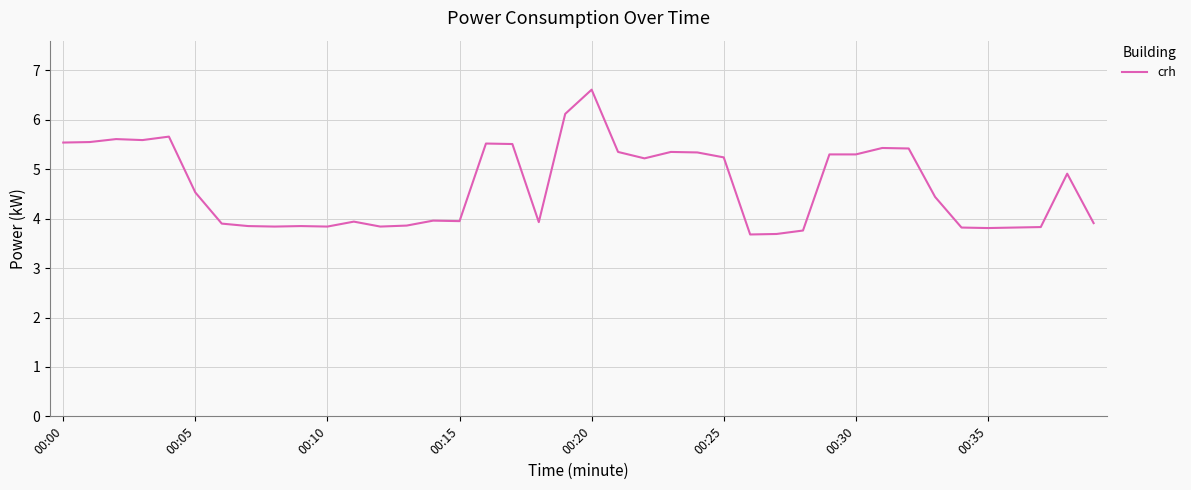

What is the difference between the maximum and minimum values?

2.9